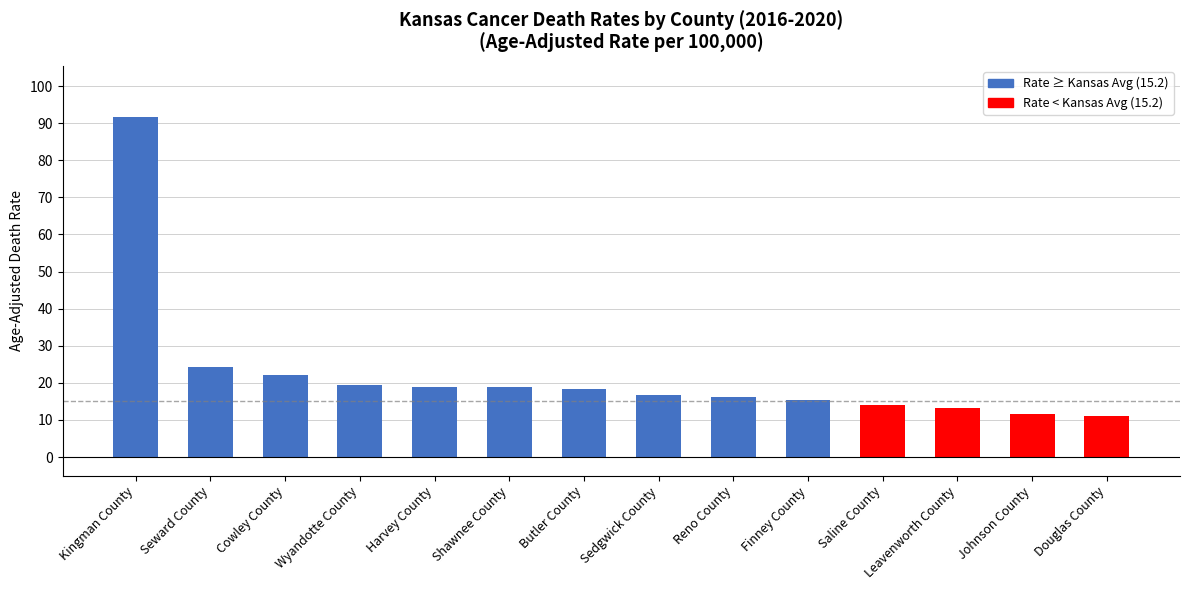

Read the value at Kingman County.

91.7